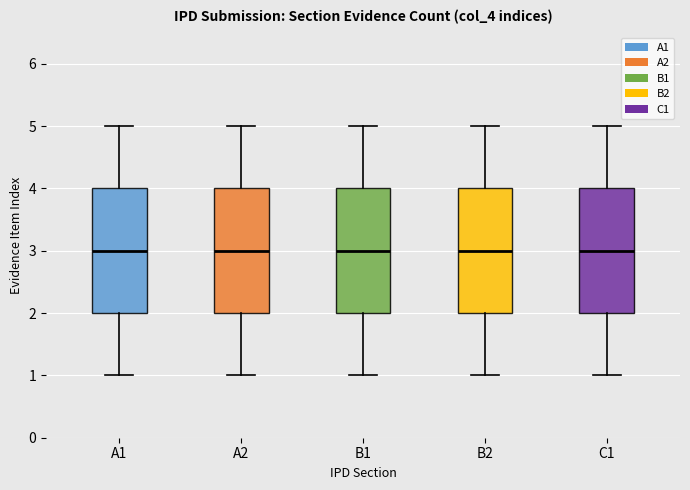

Reading left to right, read every box against the y-axis: the position of its median line, the range the box covers, and the ends of its whiskers. The values are not printed on the chart, so give them approximately, as read against the axis.

A1: median 3, box 2 to 4, whiskers 1 to 5
A2: median 3, box 2 to 4, whiskers 1 to 5
B1: median 3, box 2 to 4, whiskers 1 to 5
B2: median 3, box 2 to 4, whiskers 1 to 5
C1: median 3, box 2 to 4, whiskers 1 to 5